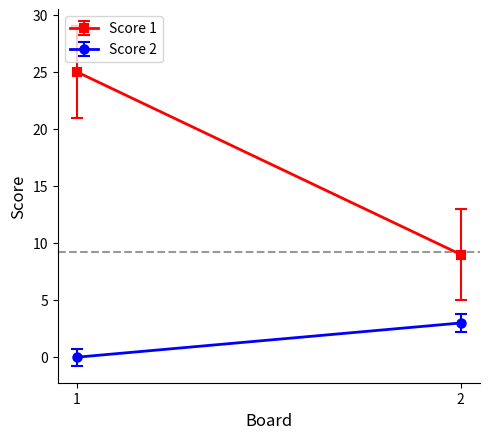

Reading left to right, what are all the values shown in this chart?

Score 1: 25	9
Score 2: 0	3